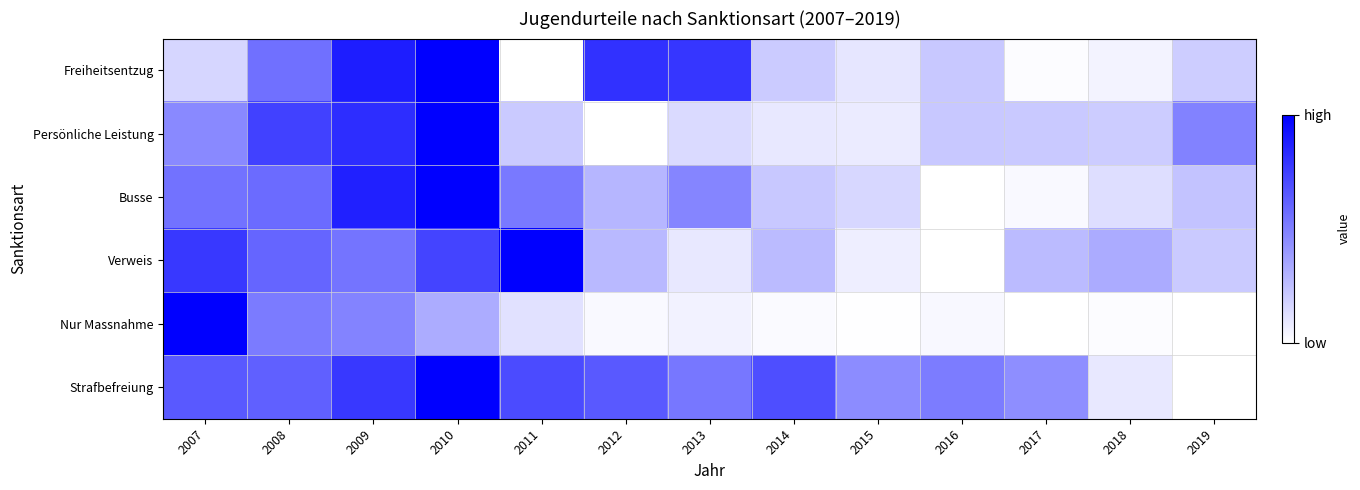

Which has a higher value, 2016 or 2018?

2016